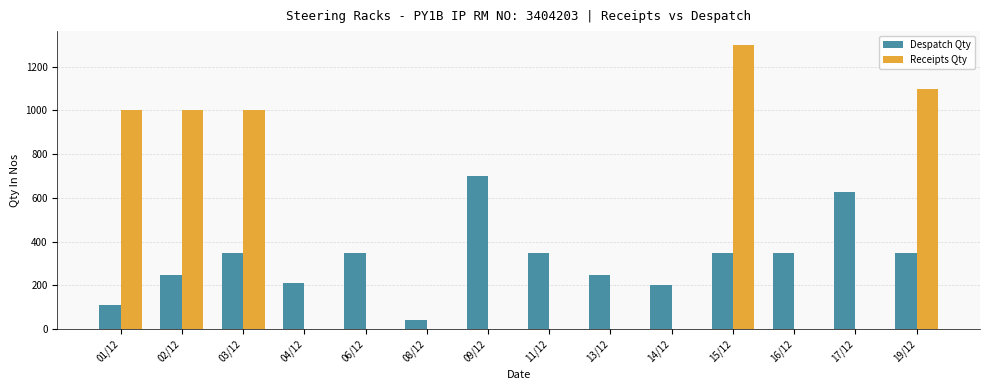

What is the greatest value displayed?

1298